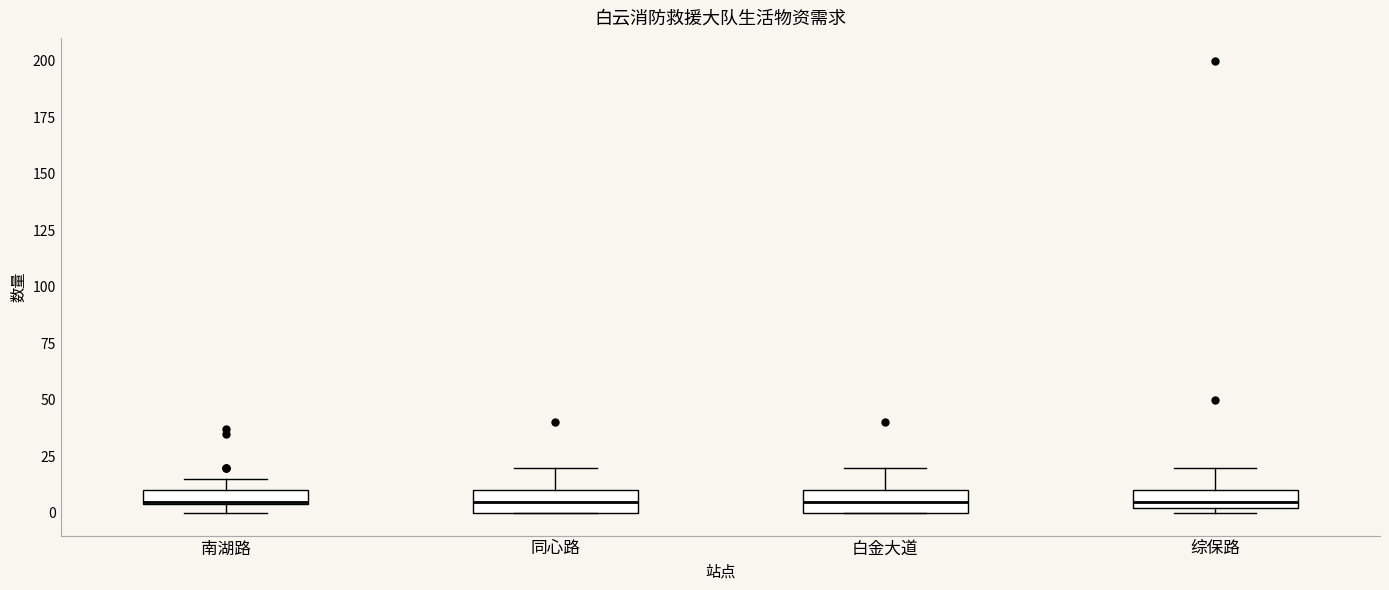

Where does the median line of the box for 白金大道 sit on the y-axis? The values are not printed on the chart, so give them approximately, as read against the axis.

5